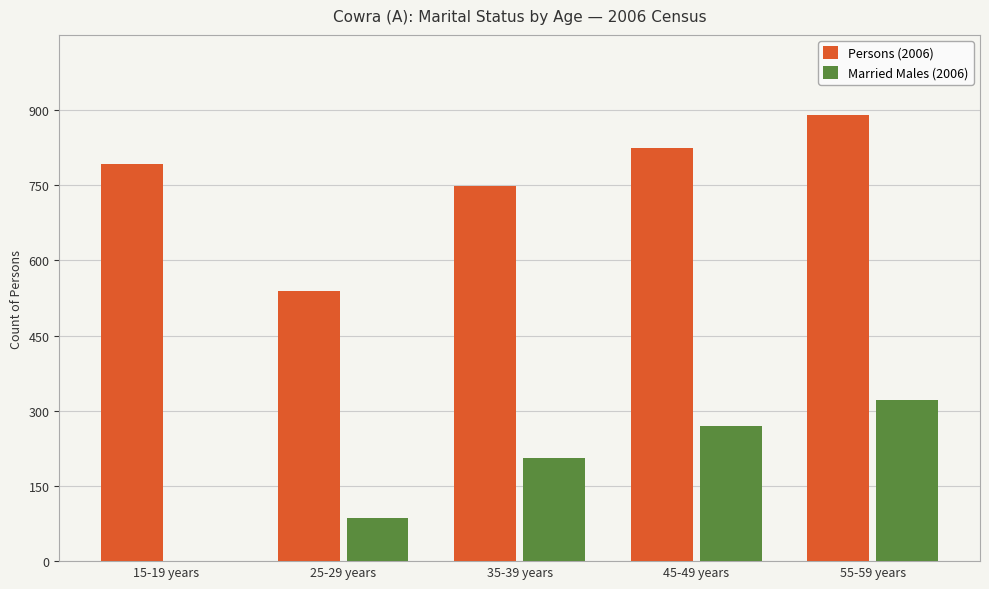

Are the bars grouped side by side (vs. stacked)?

Yes